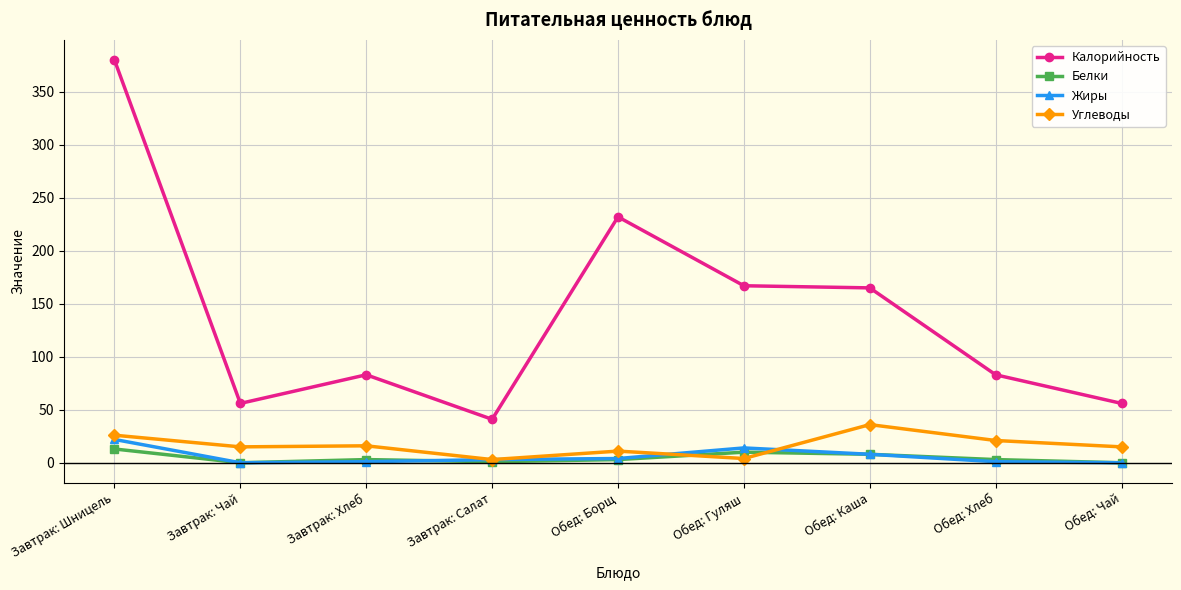

Which series has the largest range (max minus min)?

Калорийность